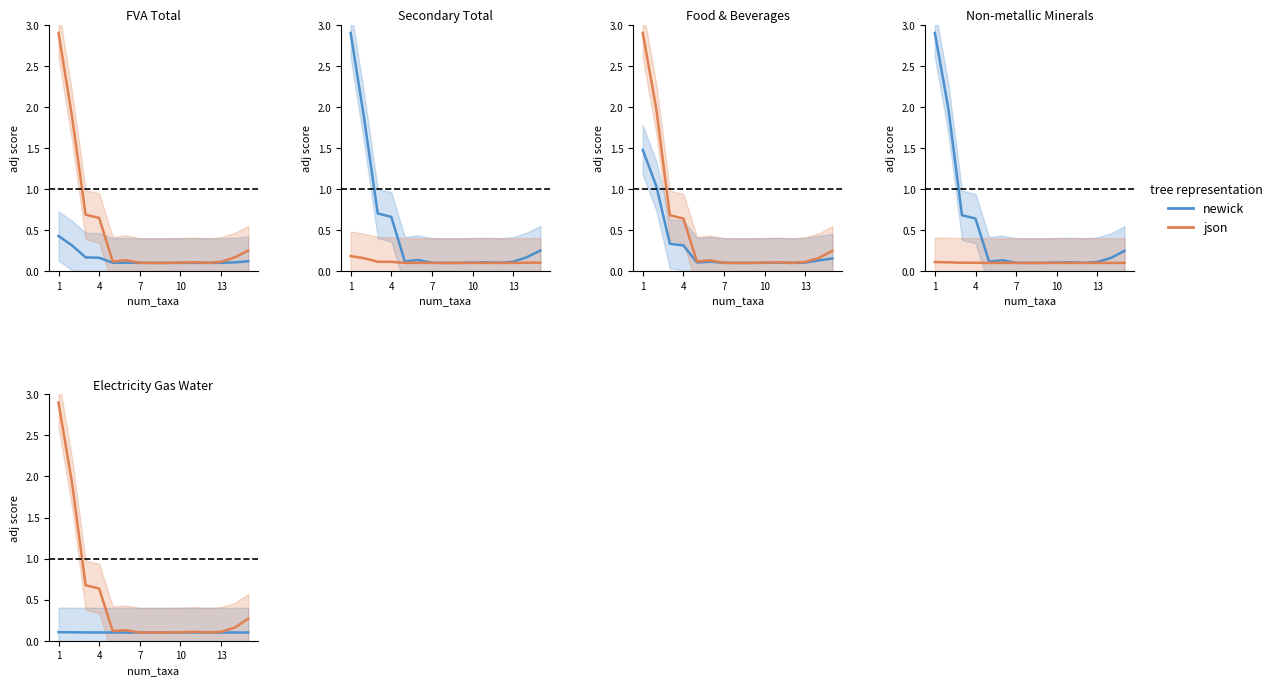

Rank the series by their maximum value, from highest to lowest.

json, newick